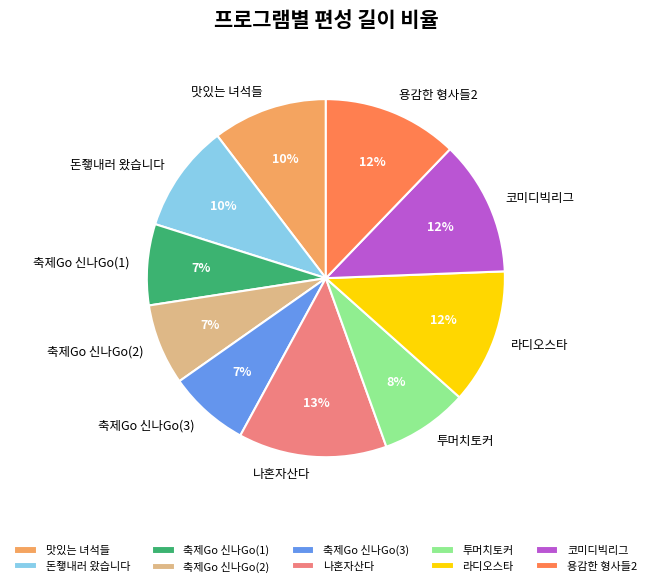

What is the ratio of the value at 축제Go 신나Go(1) to the value at 축제Go 신나Go(3)?

1.0